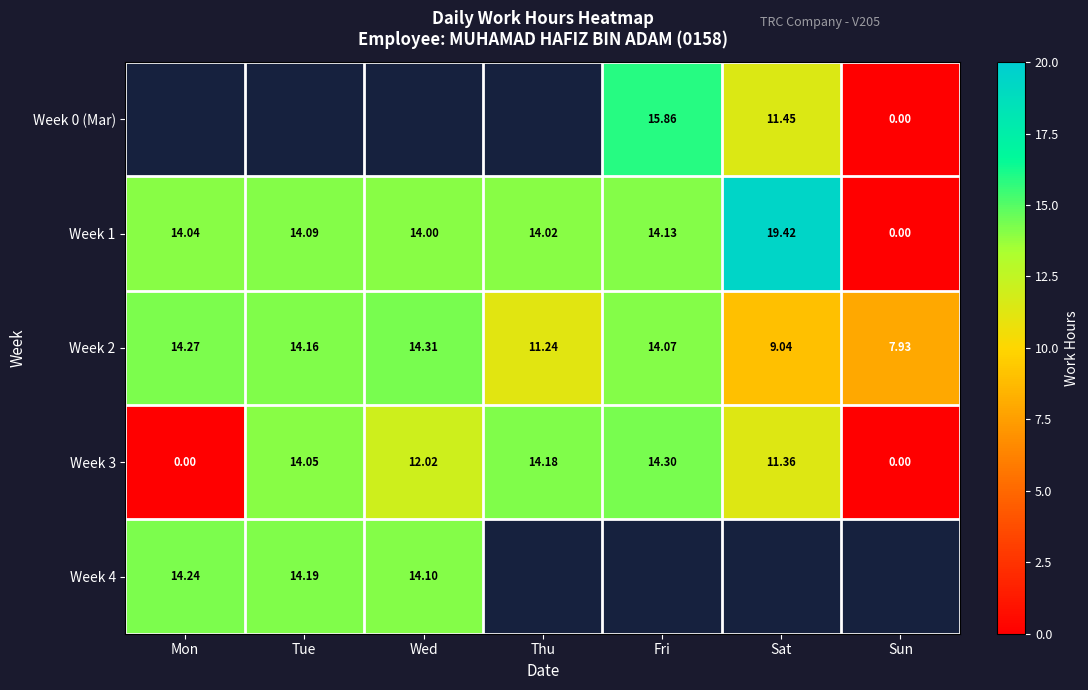

Between Tue and Mon, which is larger?

Mon